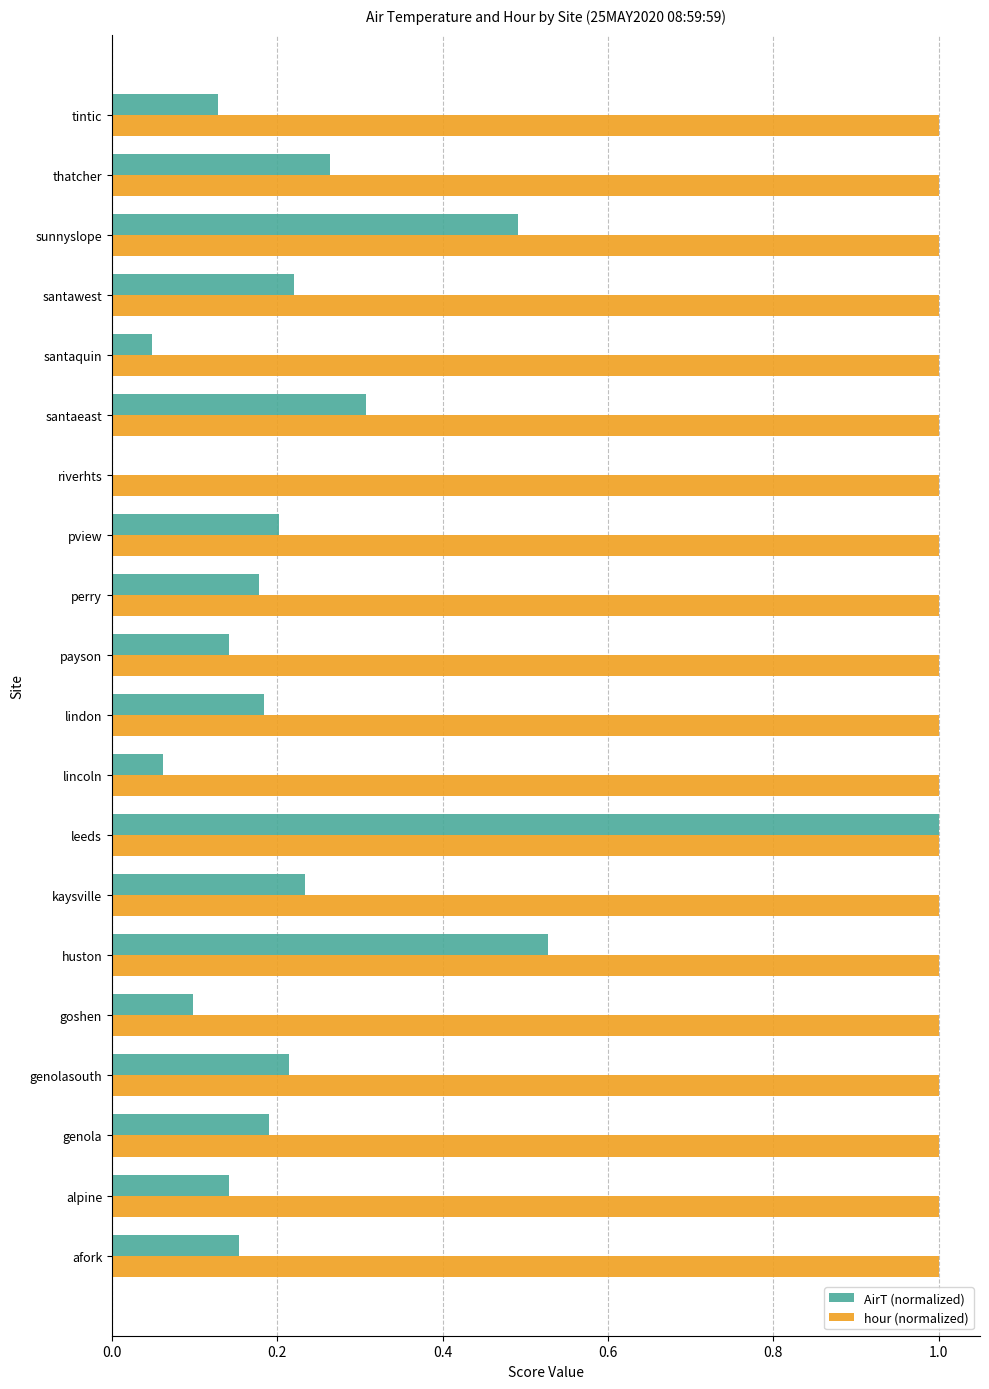

What is the sum of the AirT (normalized) values at genolasouth and lindon?

0.4